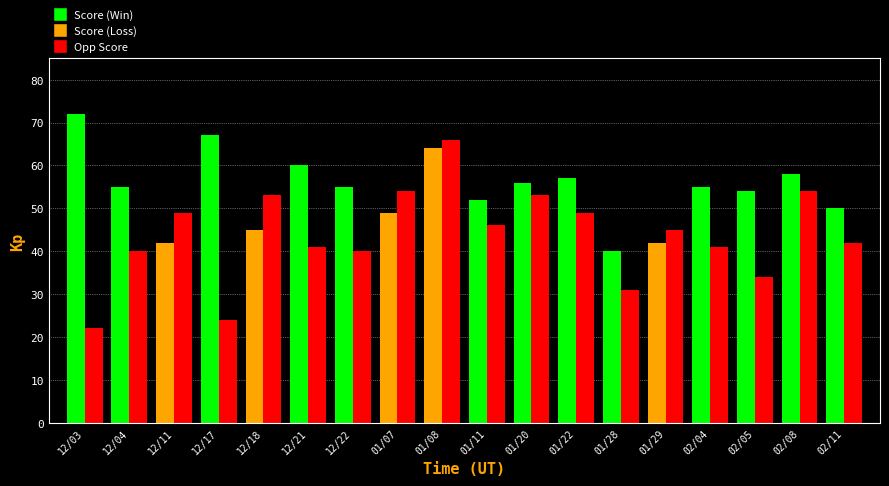

What is the spread (max minus min) of values at 01/28?

9